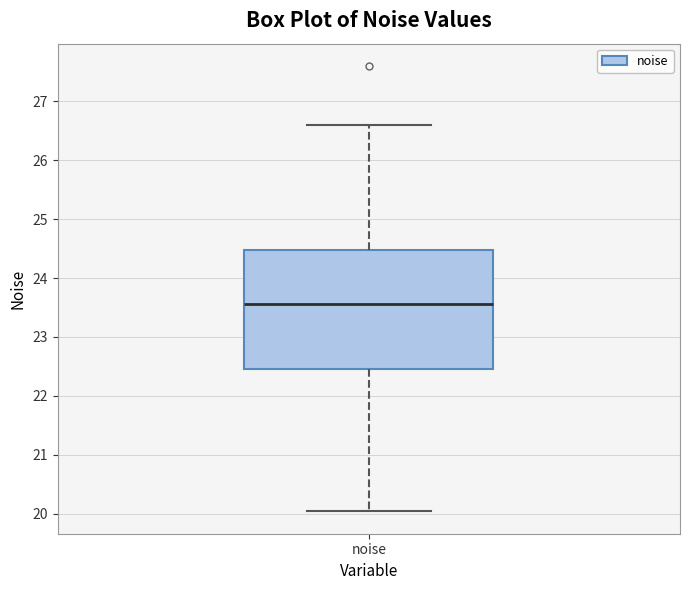

Where does the upper whisker of the box for noise end on the y-axis? The values are not printed on the chart, so give them approximately, as read against the axis.

26.6